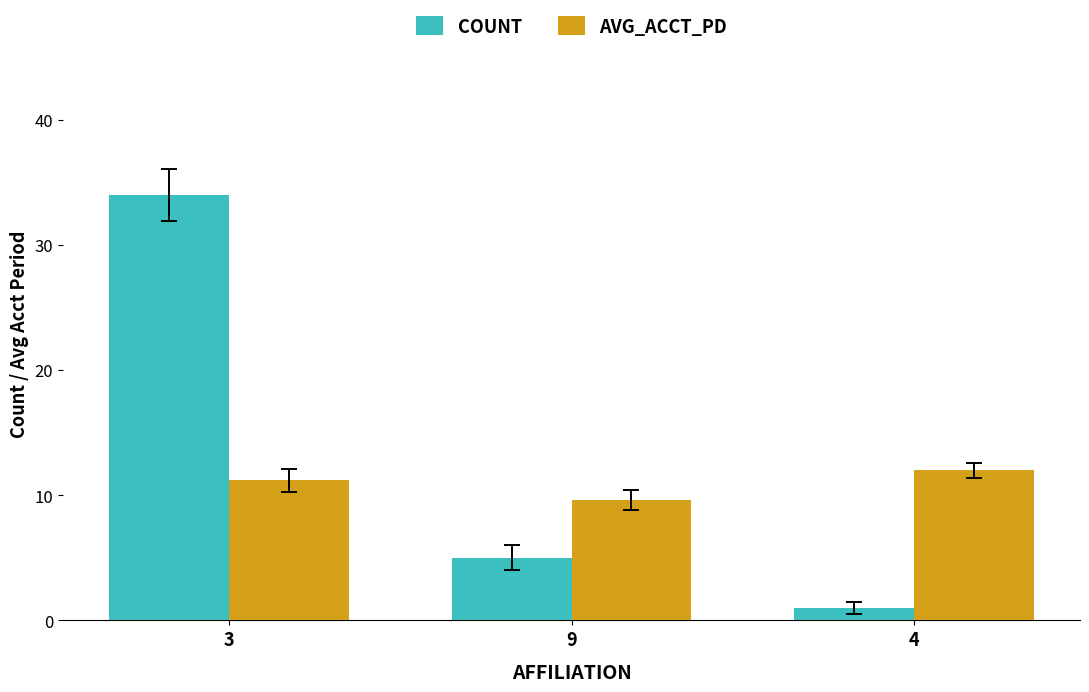

At which category does the chart reach its peak across all series?

3